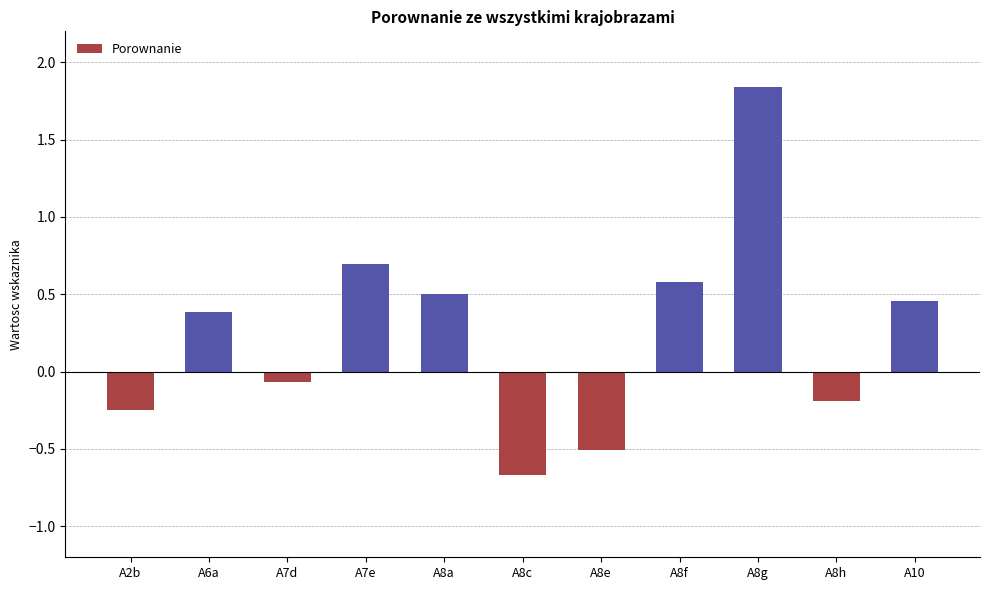

Count the number of values greater than 0.

6